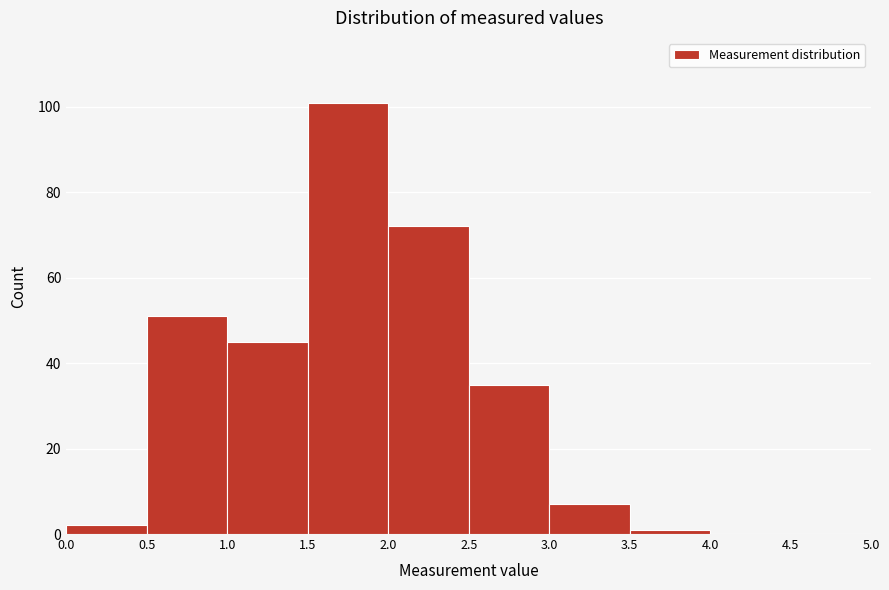

Over which range of the x-axis is the bar tallest?

1.5 to 2.0